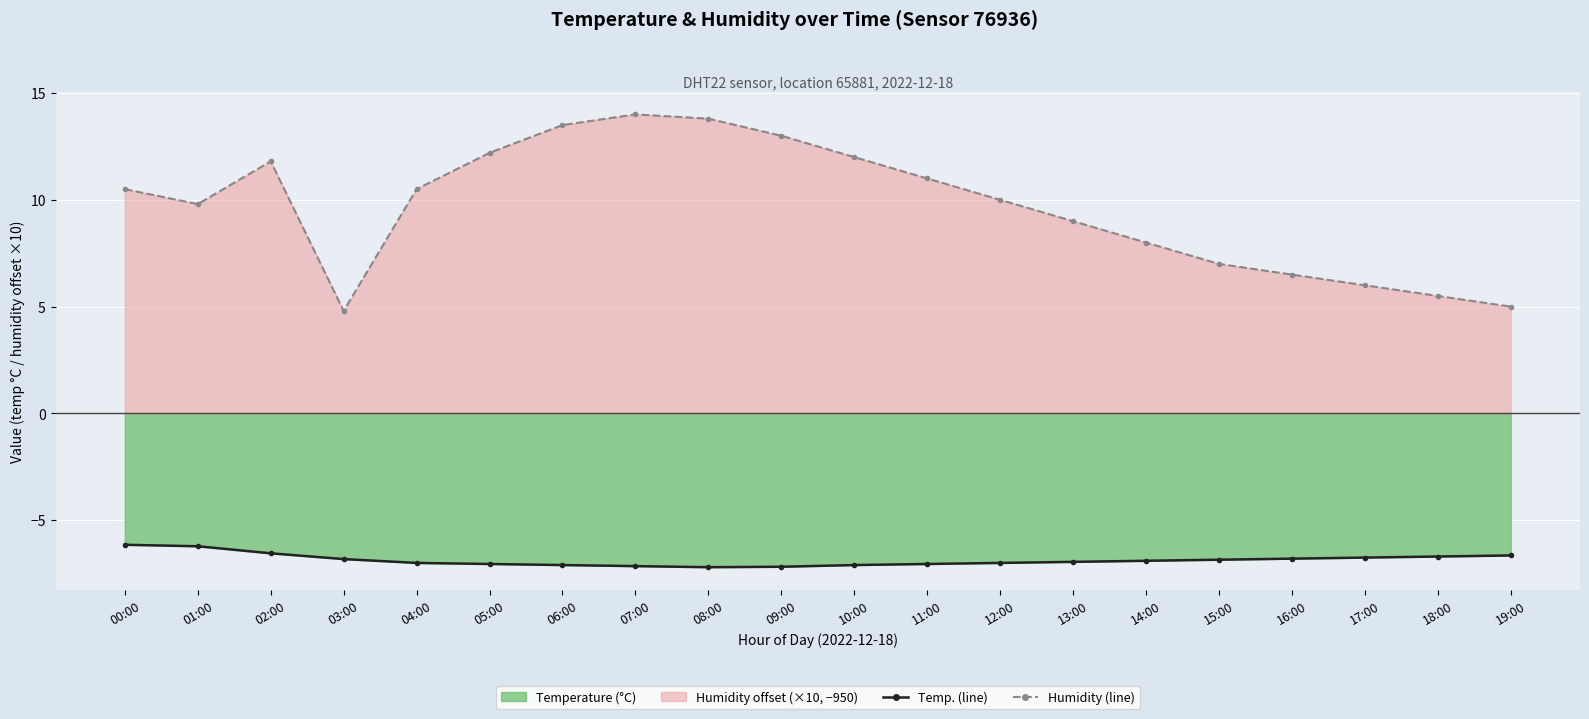

What is the sum of all temperature (line) values?

-137.2